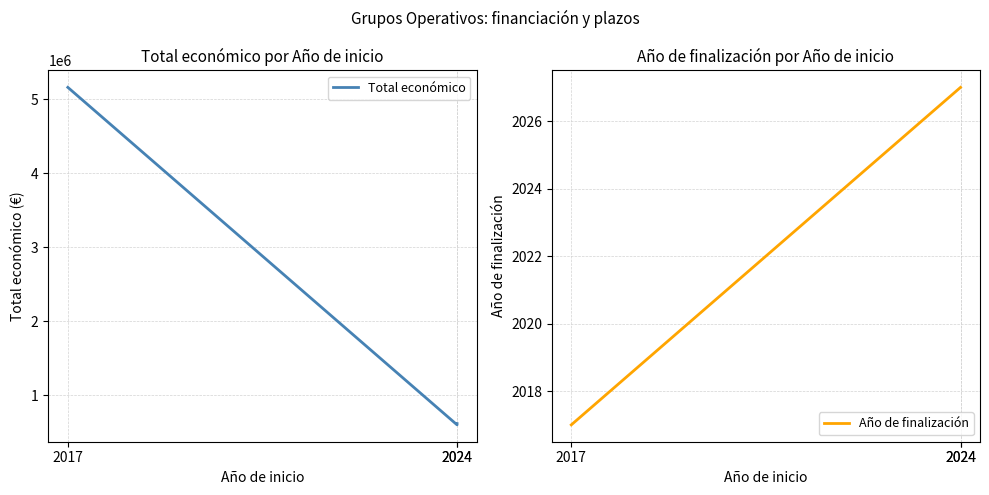

At which label does Año de finalización reach its minimum?

2017